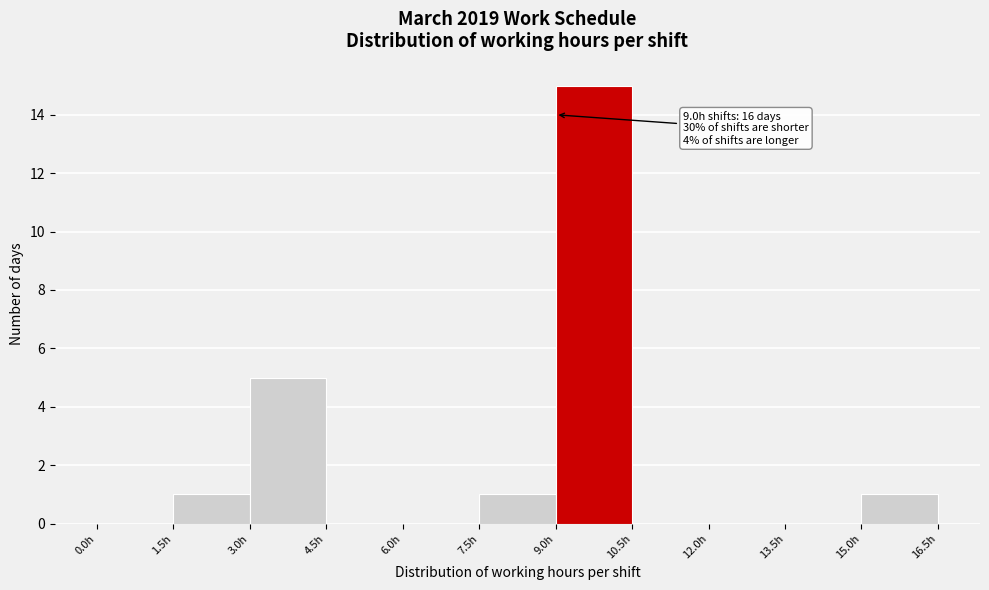

Over which range of the x-axis is the bar tallest?

9.0 to 10.5